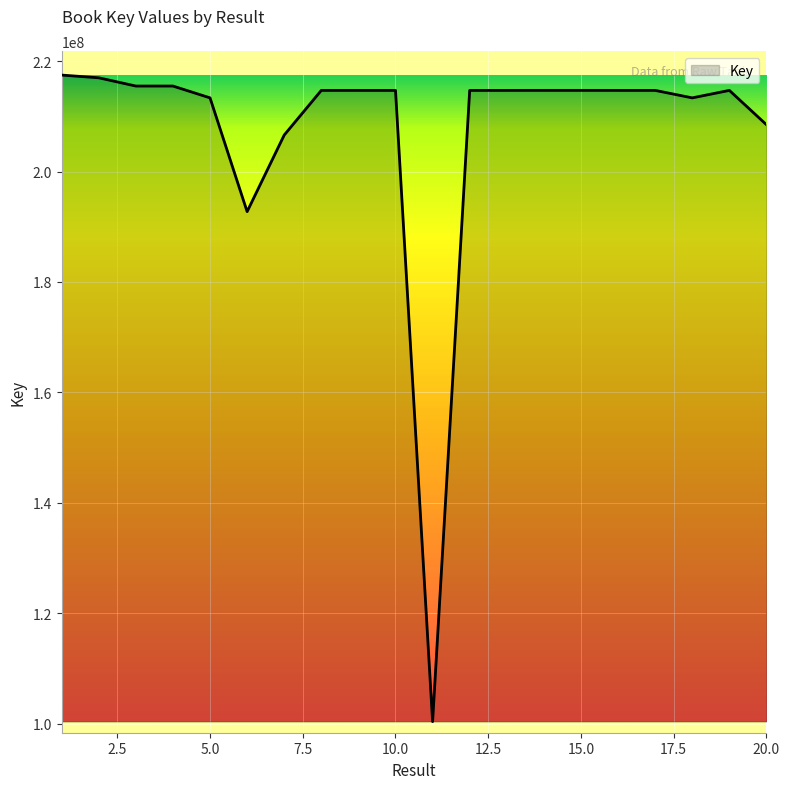

What is the difference between the maximum and minimum values?

117055553